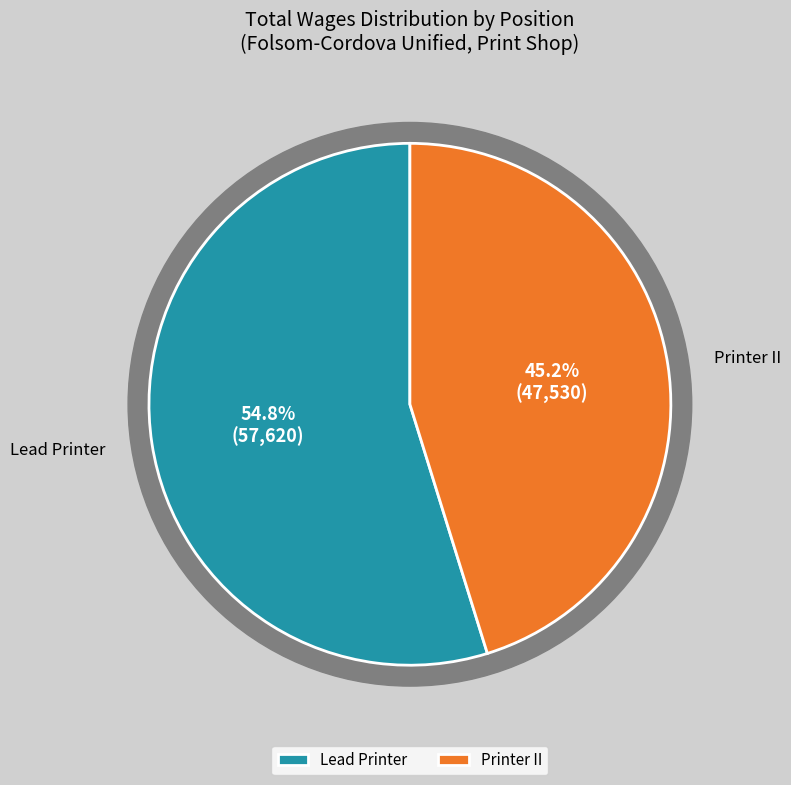

Is there a majority slice in this chart?

Yes